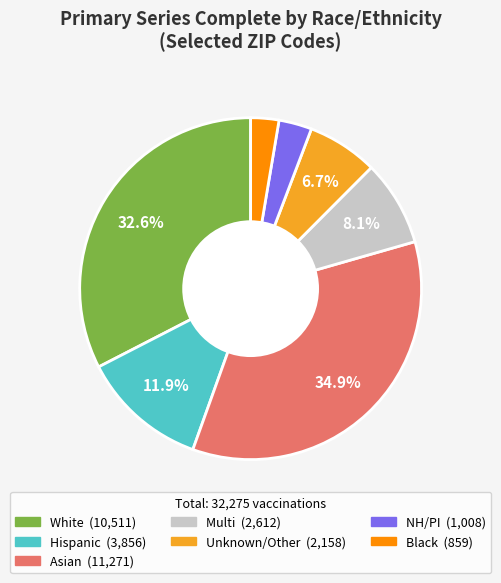

Which has a higher value, Asian or Unknown/Other?

Asian